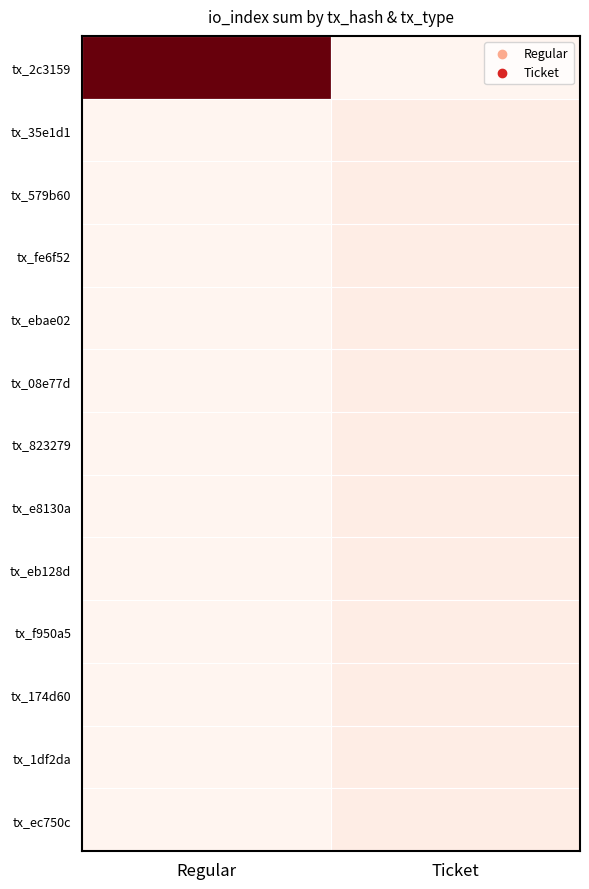

Reading left to right, what are all the values shown in this chart?

tx_2c3159: Regular=45	Ticket=0
tx_35e1d1: Regular=0	Ticket=2
tx_579b60: Regular=0	Ticket=2
tx_fe6f52: Regular=0	Ticket=2
tx_ebae02: Regular=0	Ticket=2
tx_08e77d: Regular=0	Ticket=2
tx_823279: Regular=0	Ticket=2
tx_e8130a: Regular=0	Ticket=2
tx_eb128d: Regular=0	Ticket=2
tx_f950a5: Regular=0	Ticket=2
tx_174d60: Regular=0	Ticket=2
tx_1df2da: Regular=0	Ticket=2
tx_ec750c: Regular=0	Ticket=2